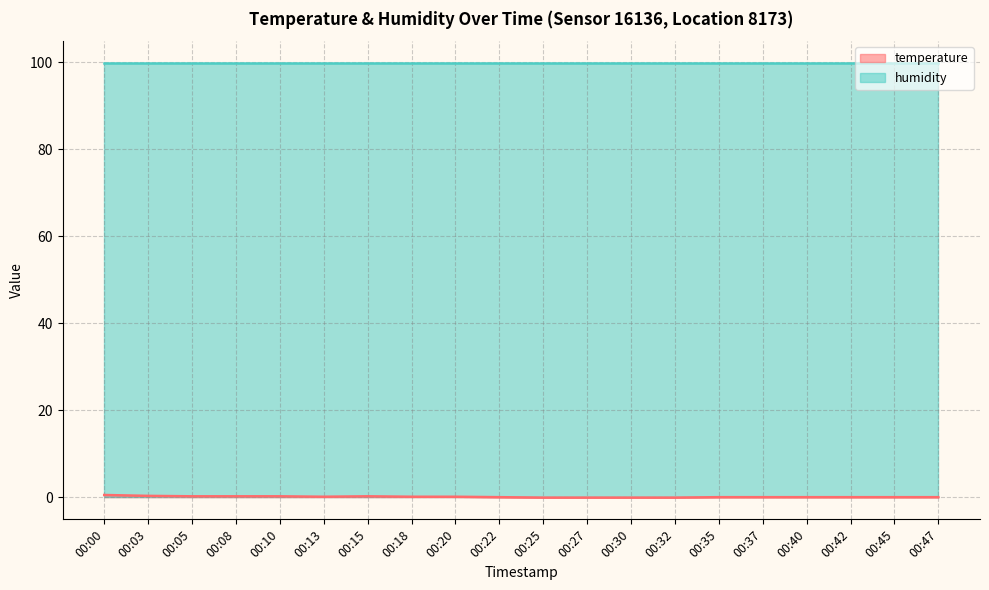

The value at 00:00 is 0.7. True or false?

False